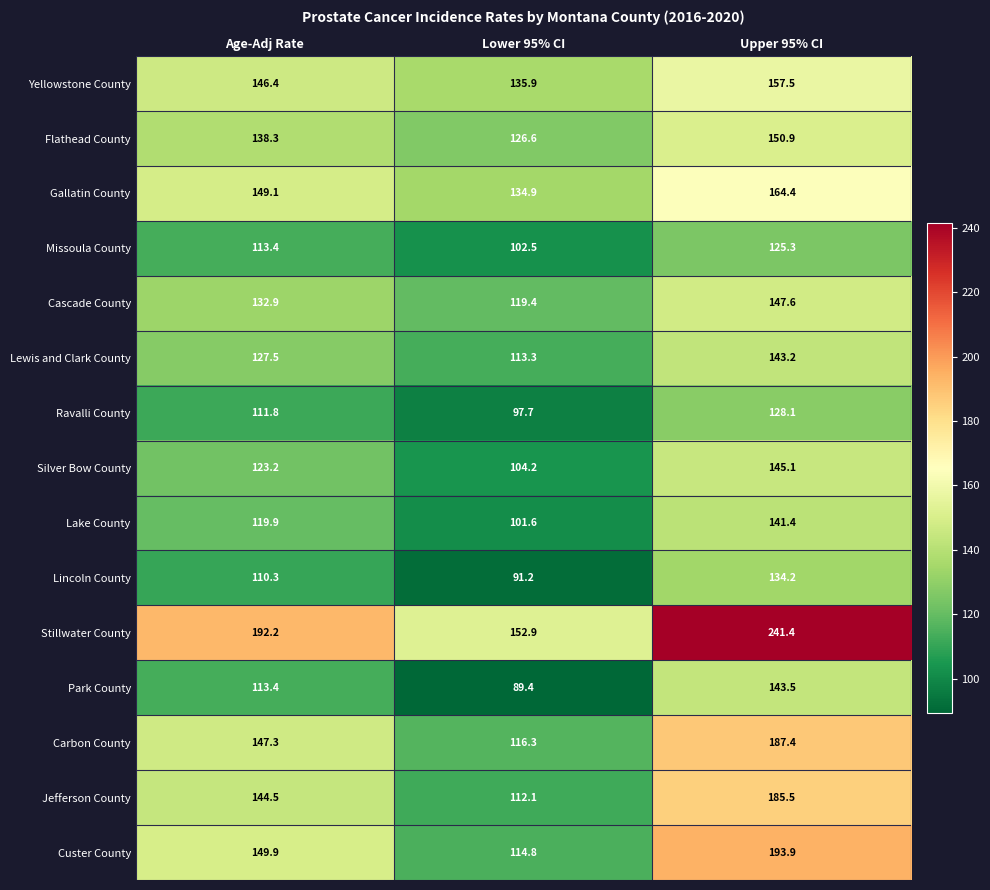

The value of Jefferson County at Upper 95% CI is 185.5. True or false?

True